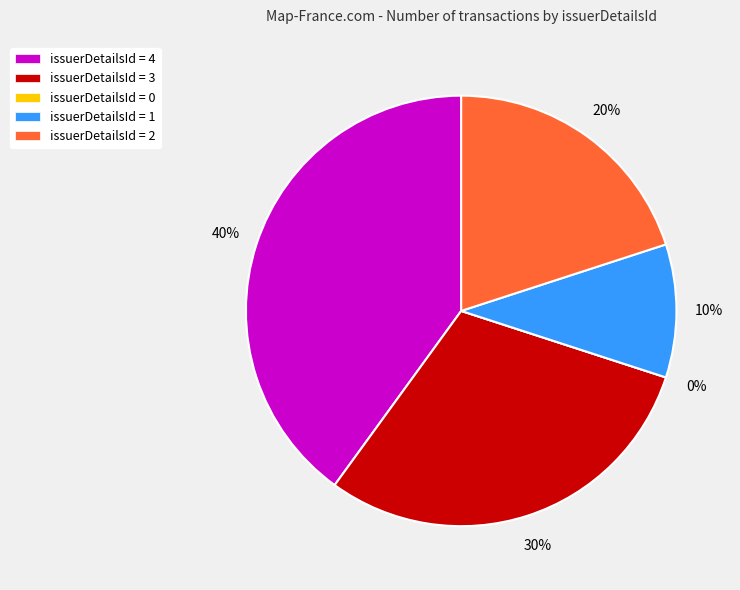

Is there a majority slice in this chart?

No